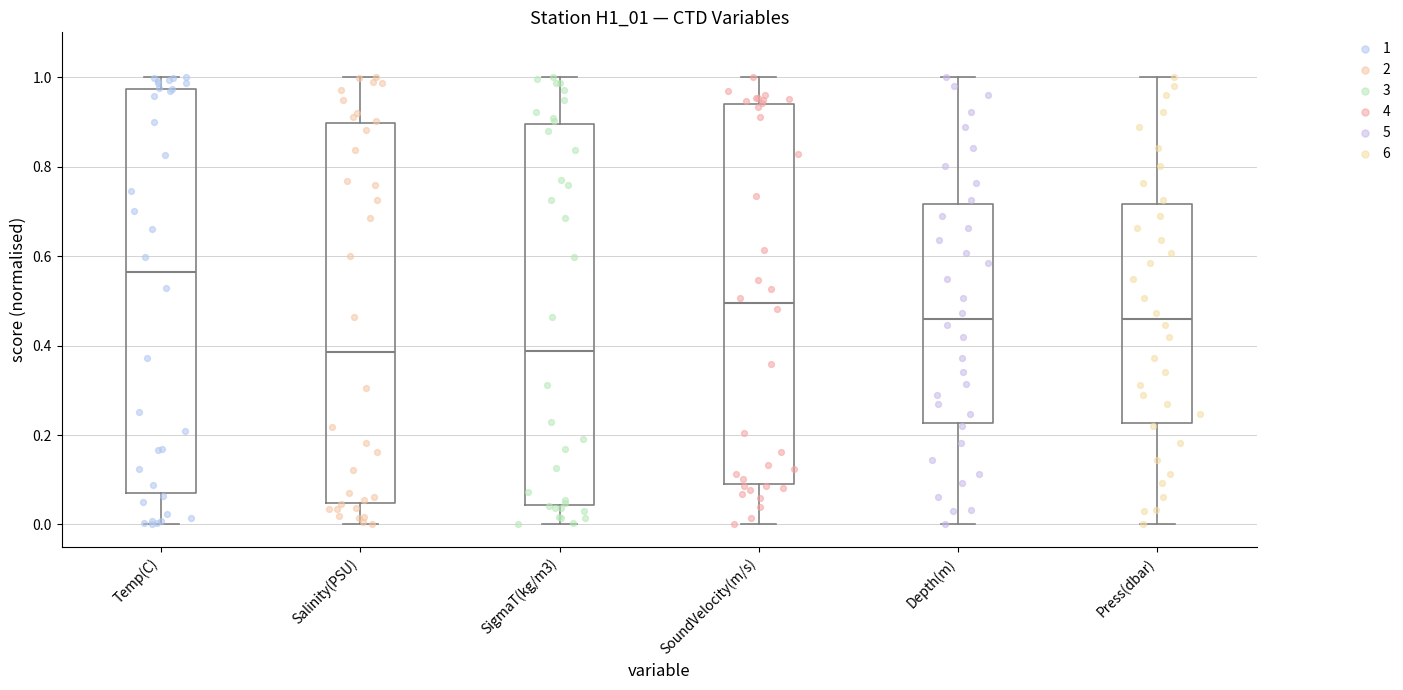

Comparing the boxes themselves (not the whiskers), which one is the tallest?

Temp(C)